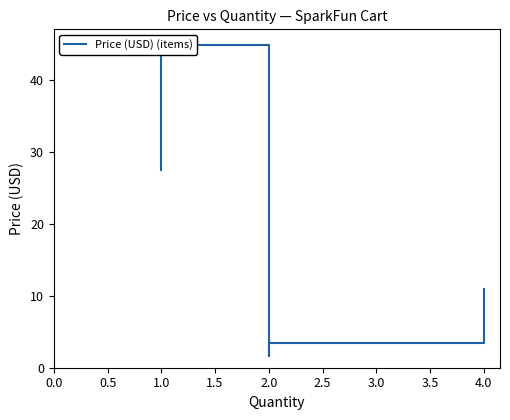

Which has a higher value, 2.0 or 2.0?

2.0